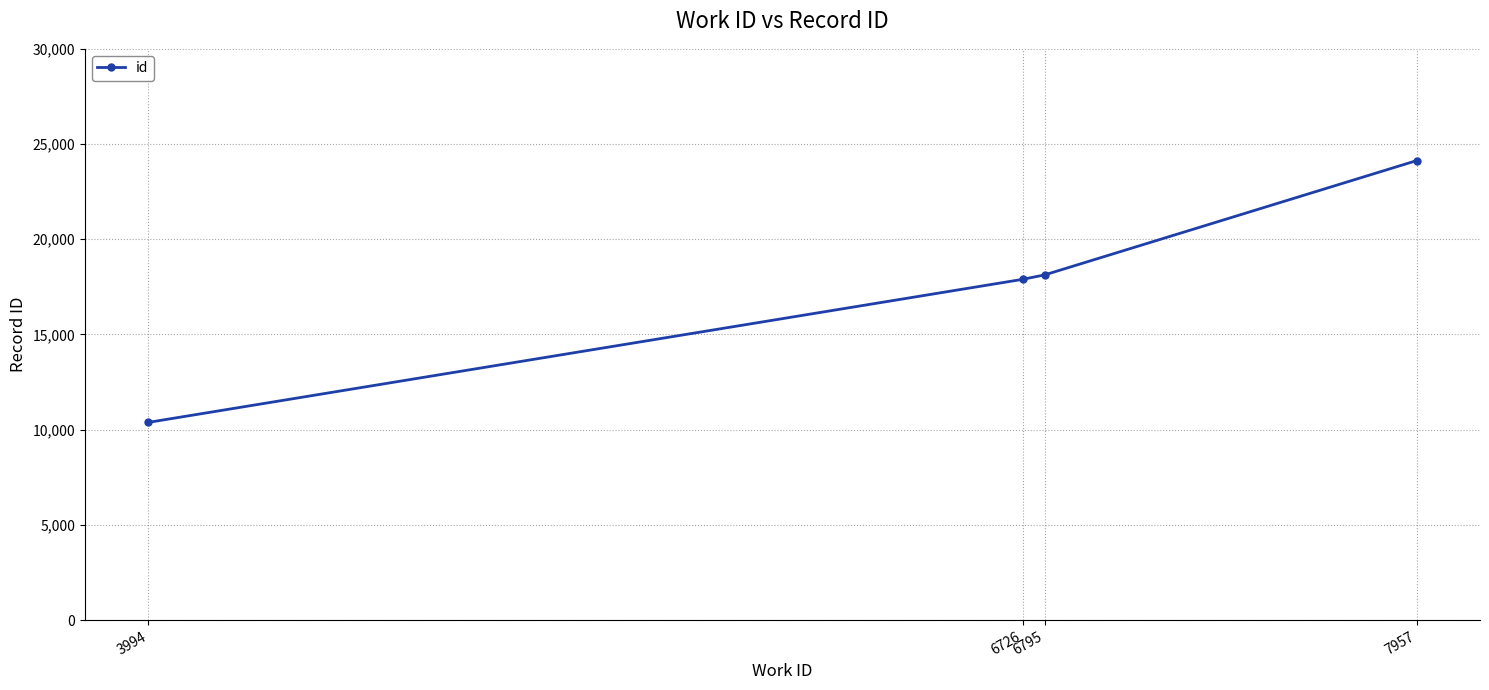

Is this an area chart (filled region under the line)?

No